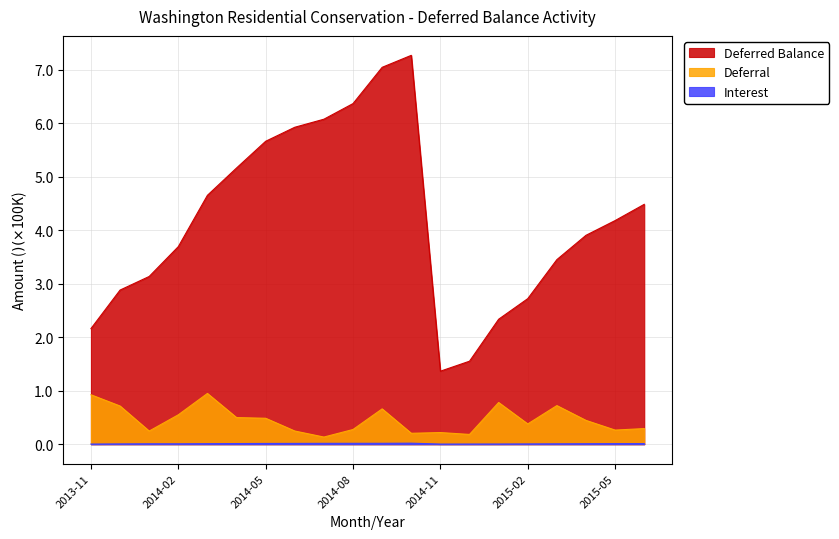

What is the spread (max minus min) of values at 2015-06?

4.5